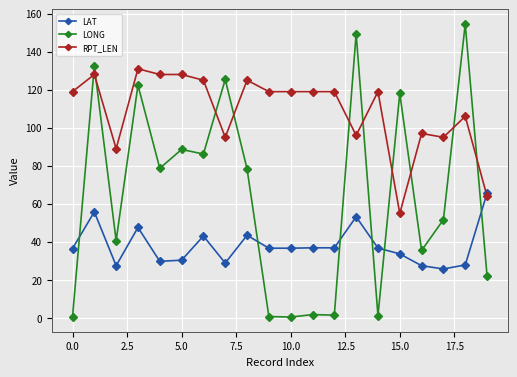

Which series has the largest total across all categories?

RPT_LEN